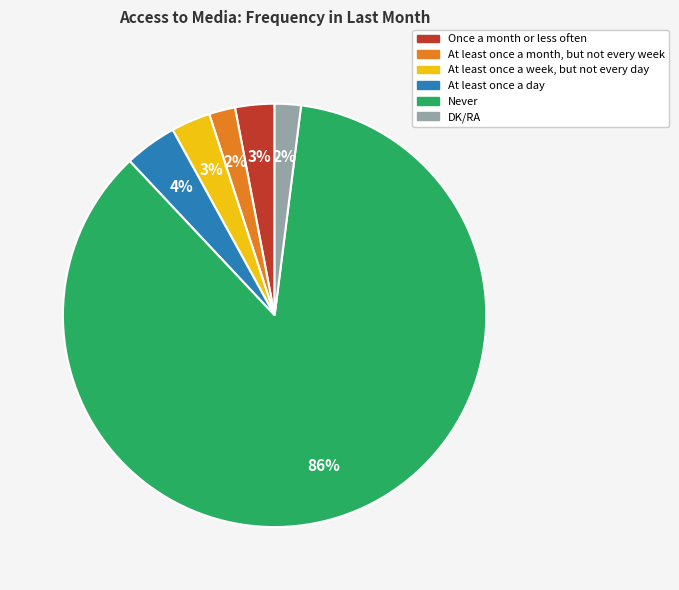

Is the sum of Once a month or less often and At least once a month, but not every week greater than half?

No